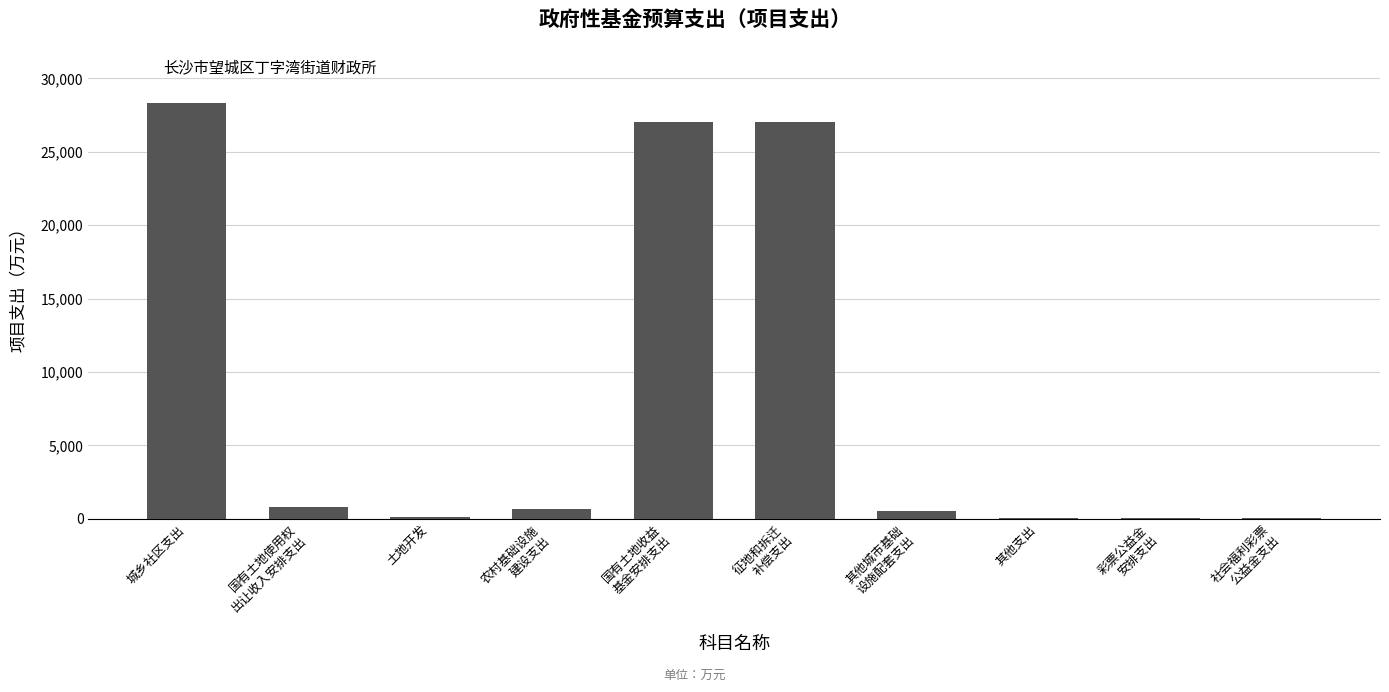

What is the maximum value shown in the chart?

28325